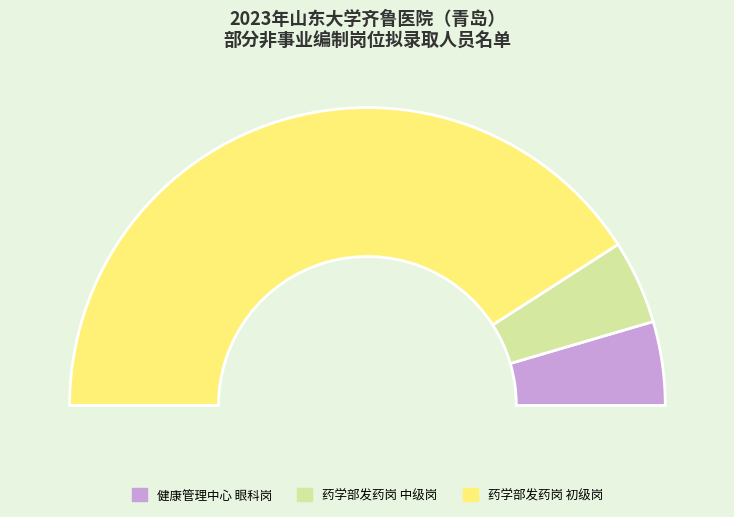

Which slice is the largest?

药学部发药岗 初级岗